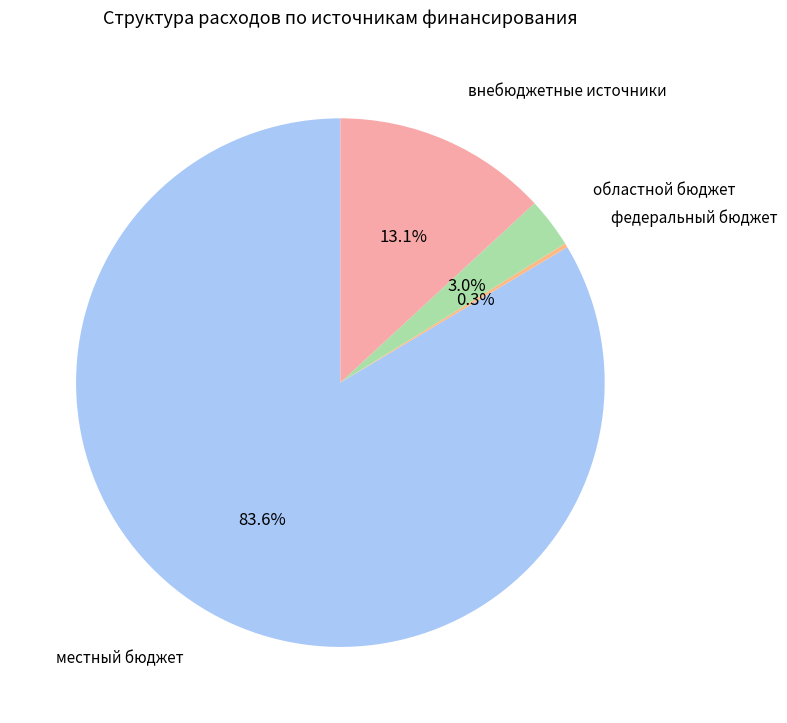

Is местный бюджет the majority of the pie?

Yes